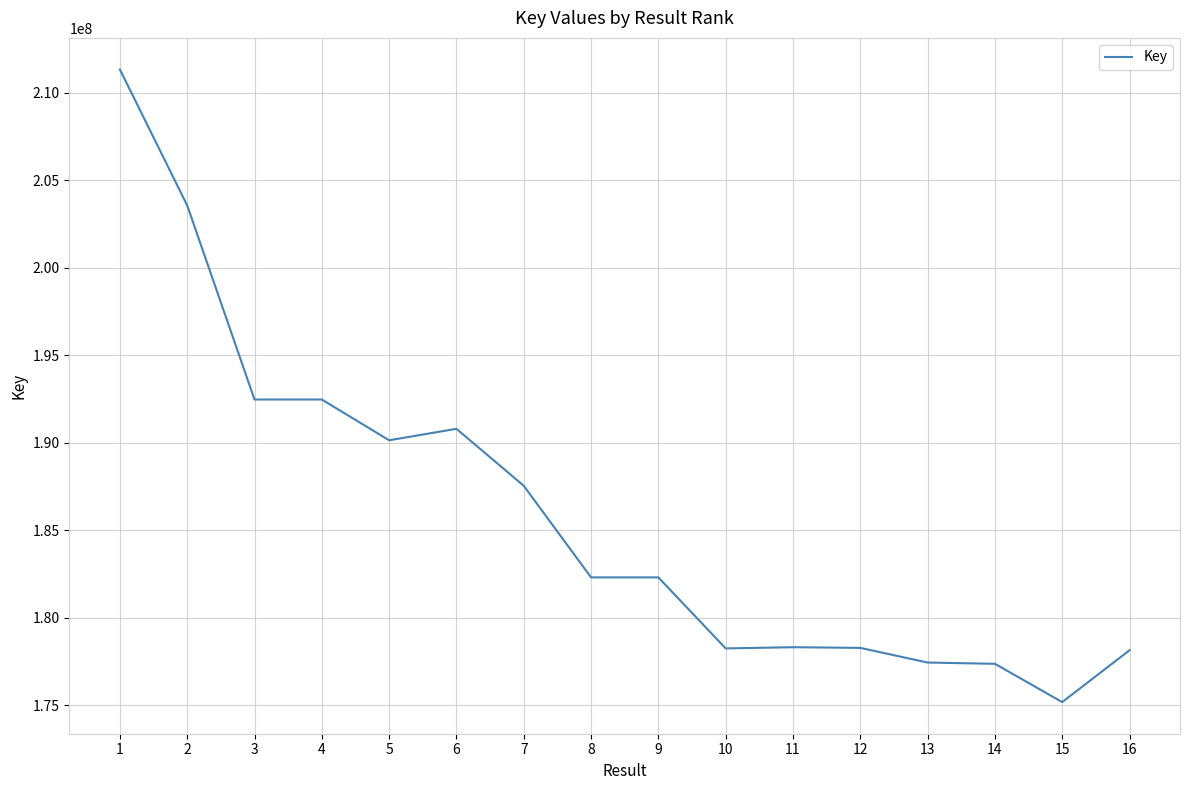

What is the difference between the values at 11 and 4?

14157025